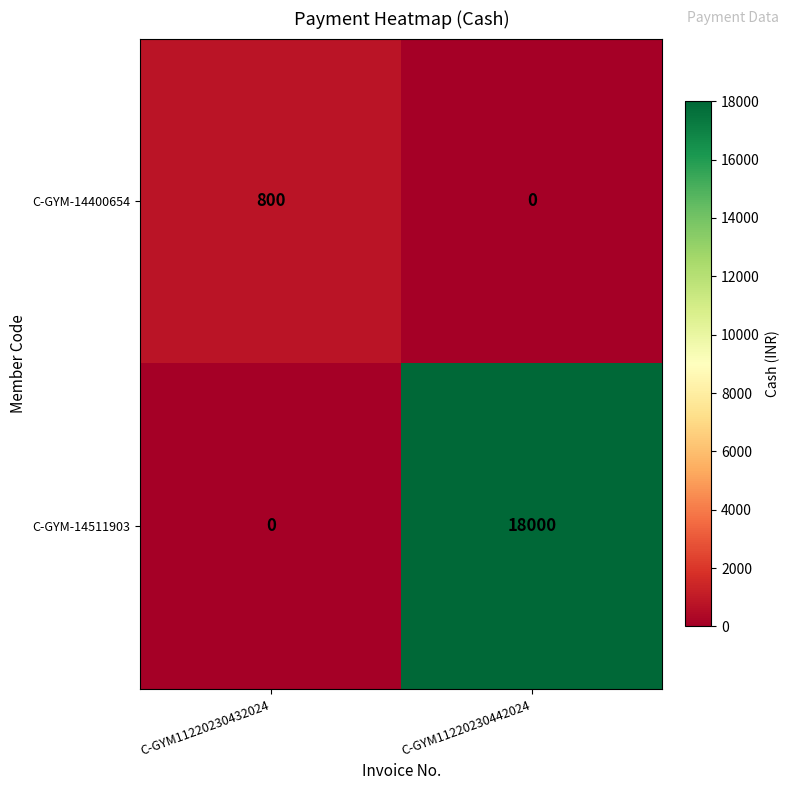

Between C-GYM11220230432024 and C-GYM11220230442024, which series saw the biggest shift?

C-GYM-14511903